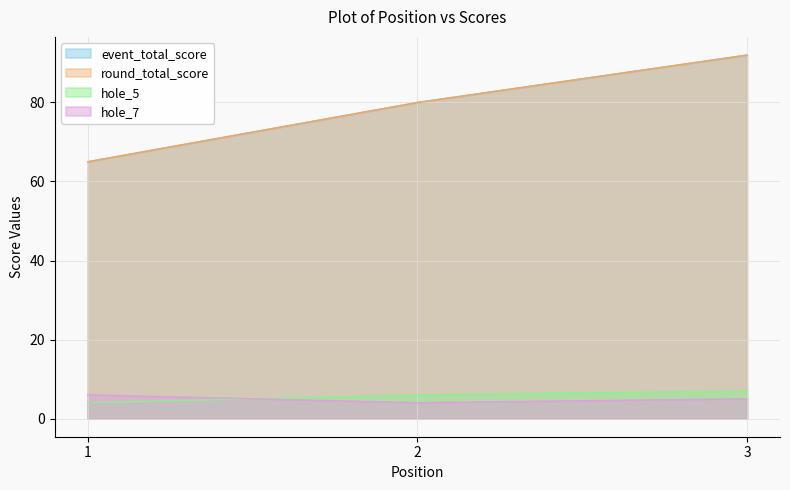

Reading right to left, transcribe all the data shown in this chart.

event_total_score: 3=92	2=80	1=65
round_total_score: 3=92	2=80	1=65
hole_5: 3=7	2=6	1=4
hole_7: 3=5	2=4	1=6